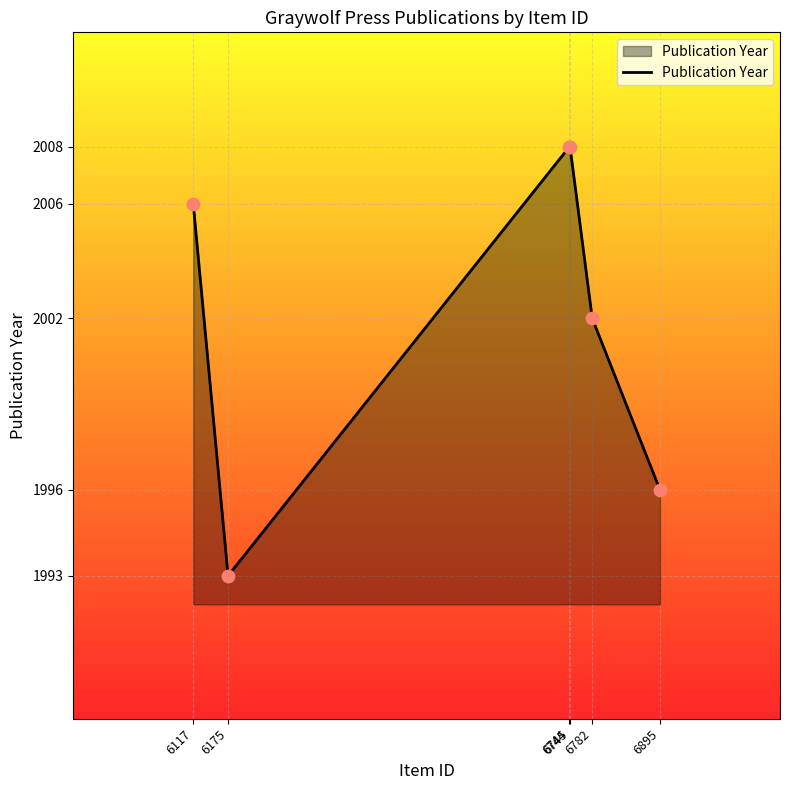

What is the ratio of the value at 6782 to the value at 6117?

1.0